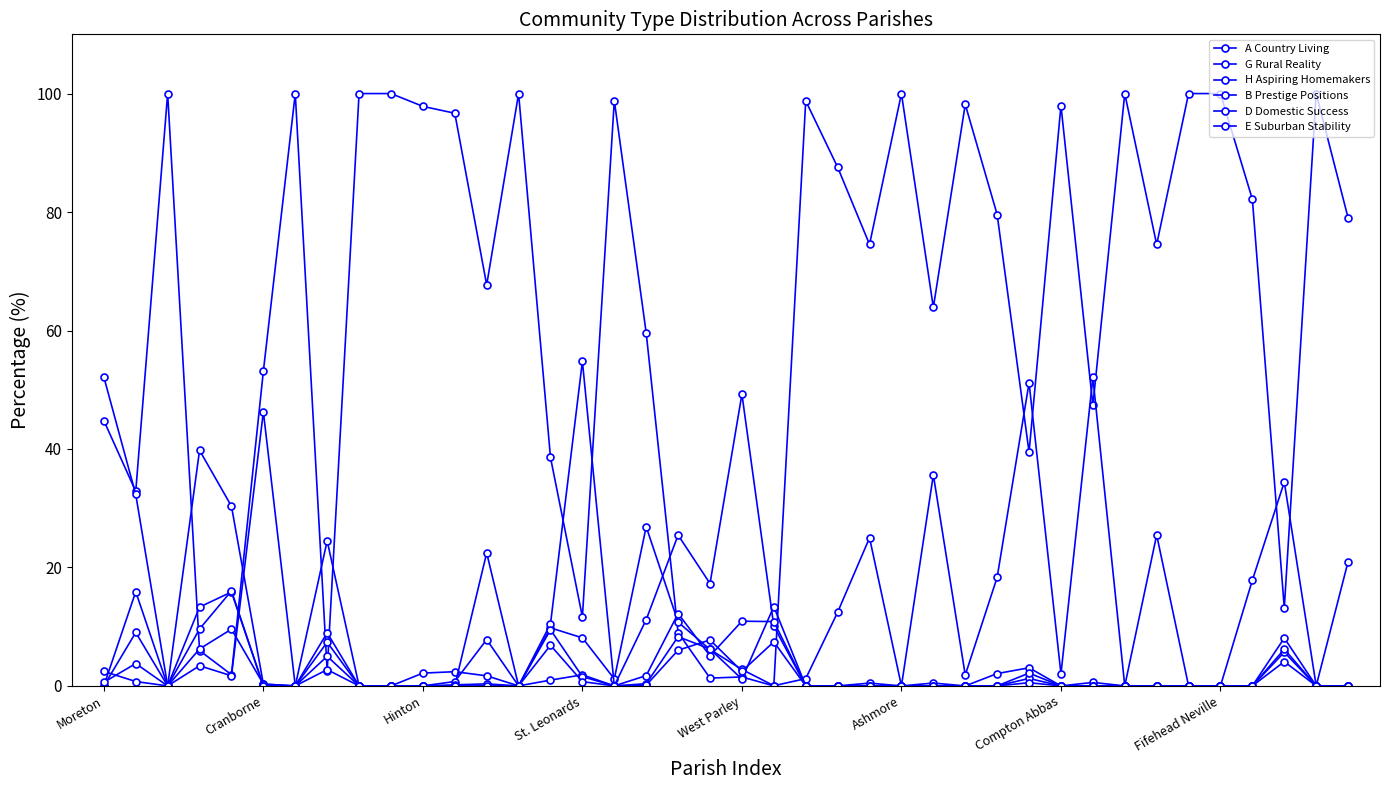

How many lines are shown in the chart?

6